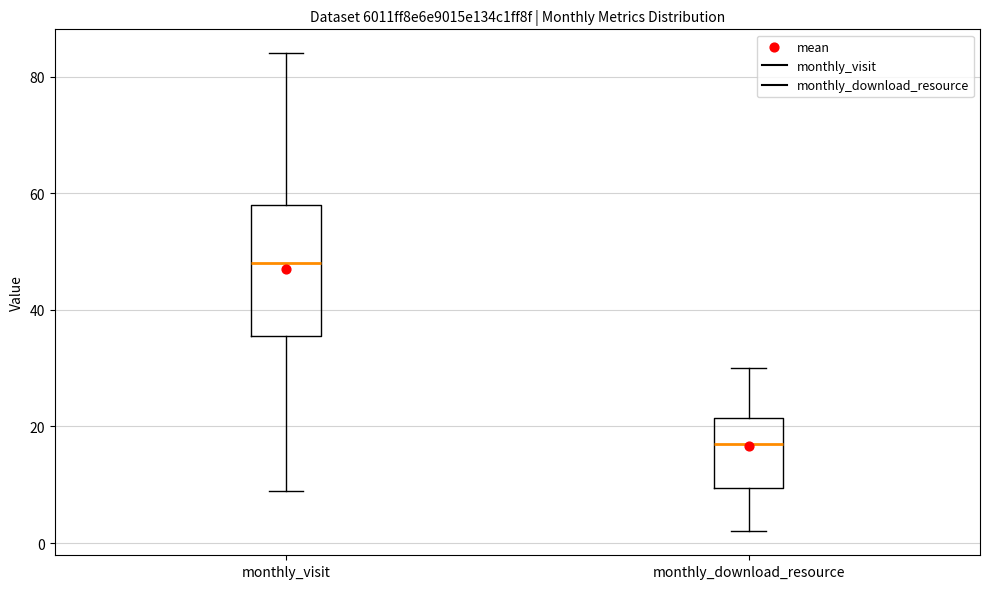

Reading left to right, transcribe this box plot: for each box, give where its median line is, the range the box spans, and where its two whiskers end, as read against the y-axis. The values are not printed on the chart, so give them approximately, as read against the axis.

monthly_visit: median 48, box 36 to 58, whiskers 10 to 84
monthly_download_resource: median 18, box 10 to 22, whiskers 2 to 30